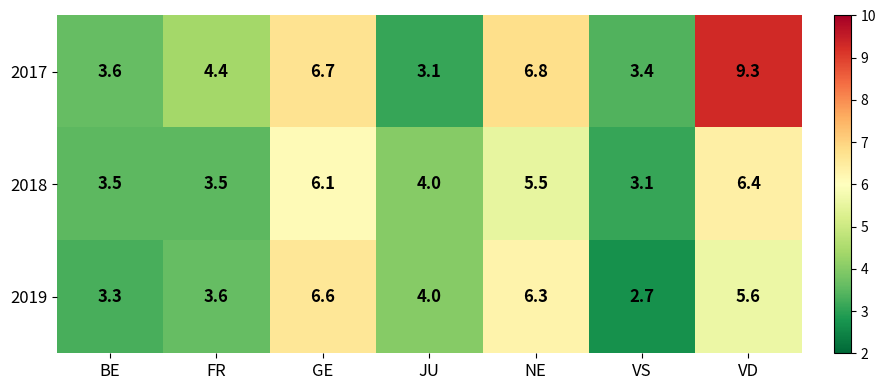

How many distinct data groups are displayed?

3